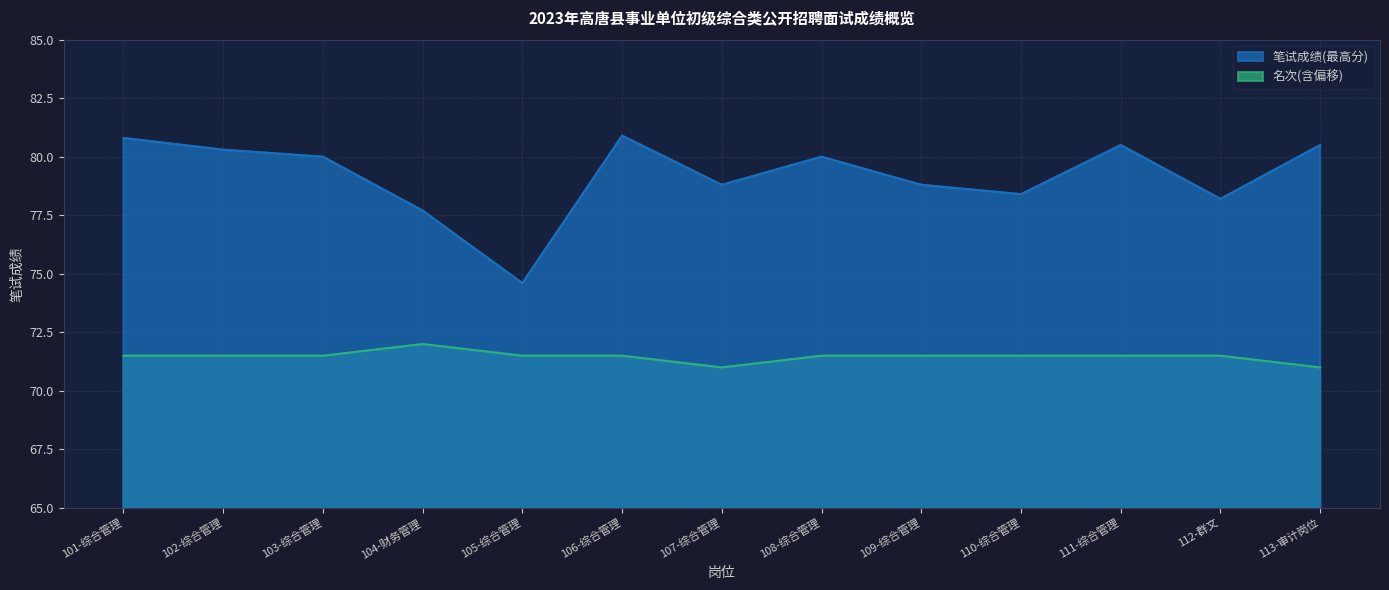

Which category has the lowest value in the 名次(最大值) series?

107-综合管理